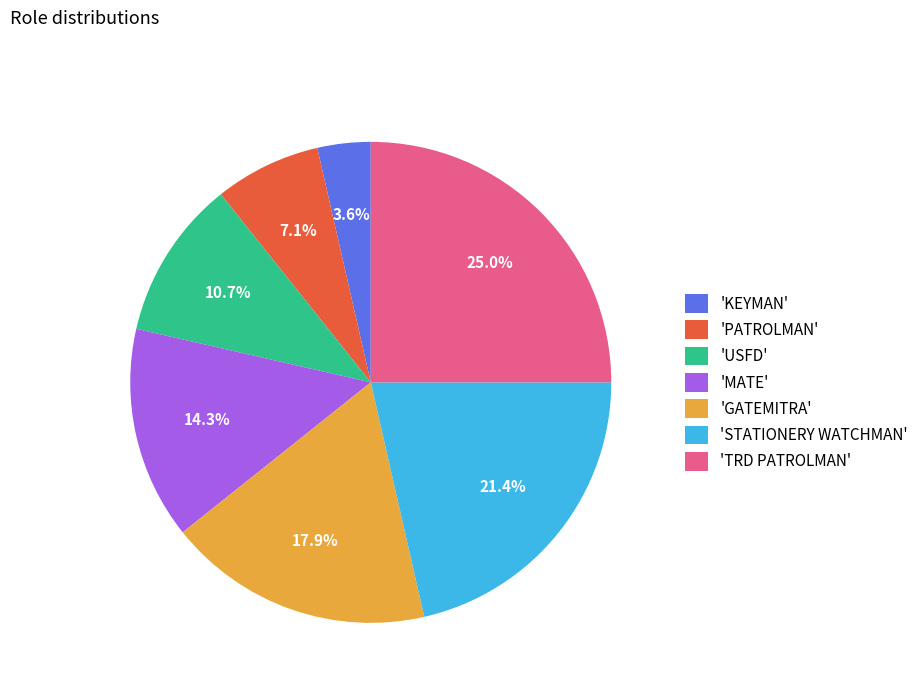

Which slice is the smallest?

'KEYMAN'